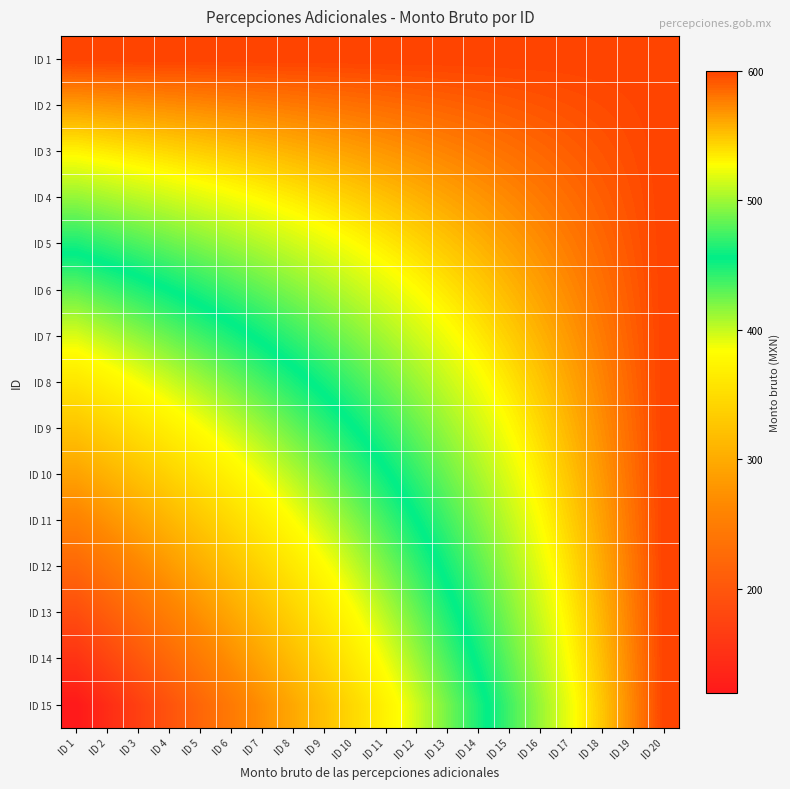

What is the spread (max minus min) of values at ID 16?

101.1